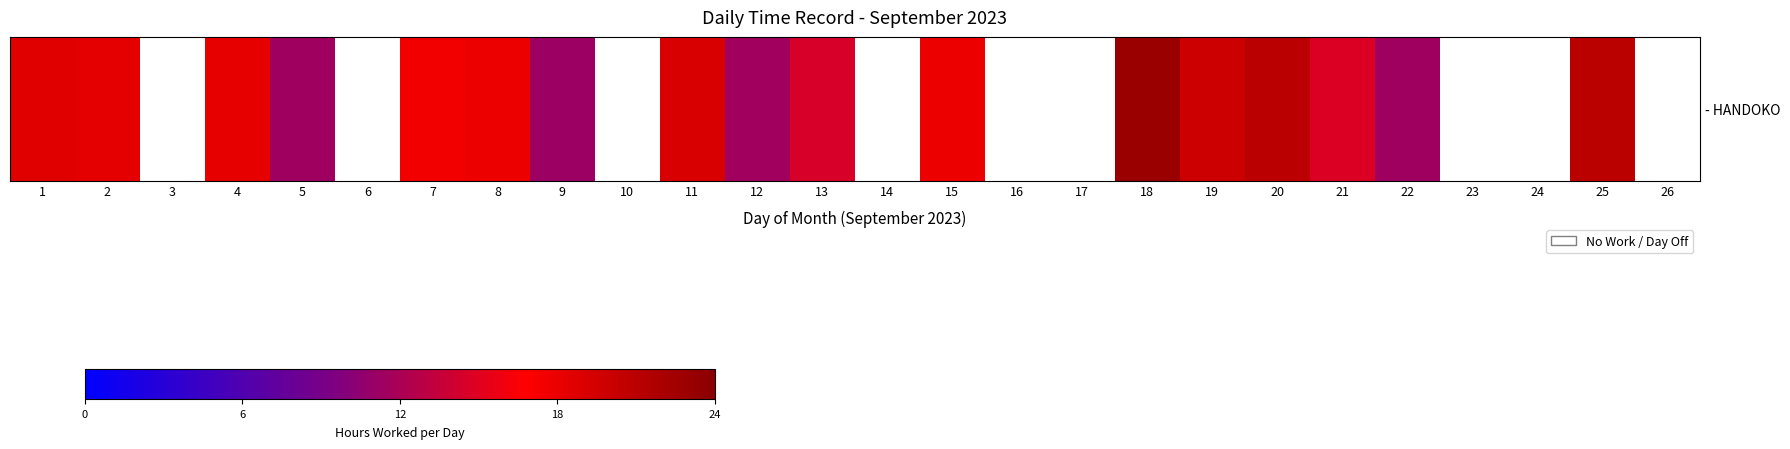

Between 4 and 2, which is larger?

2